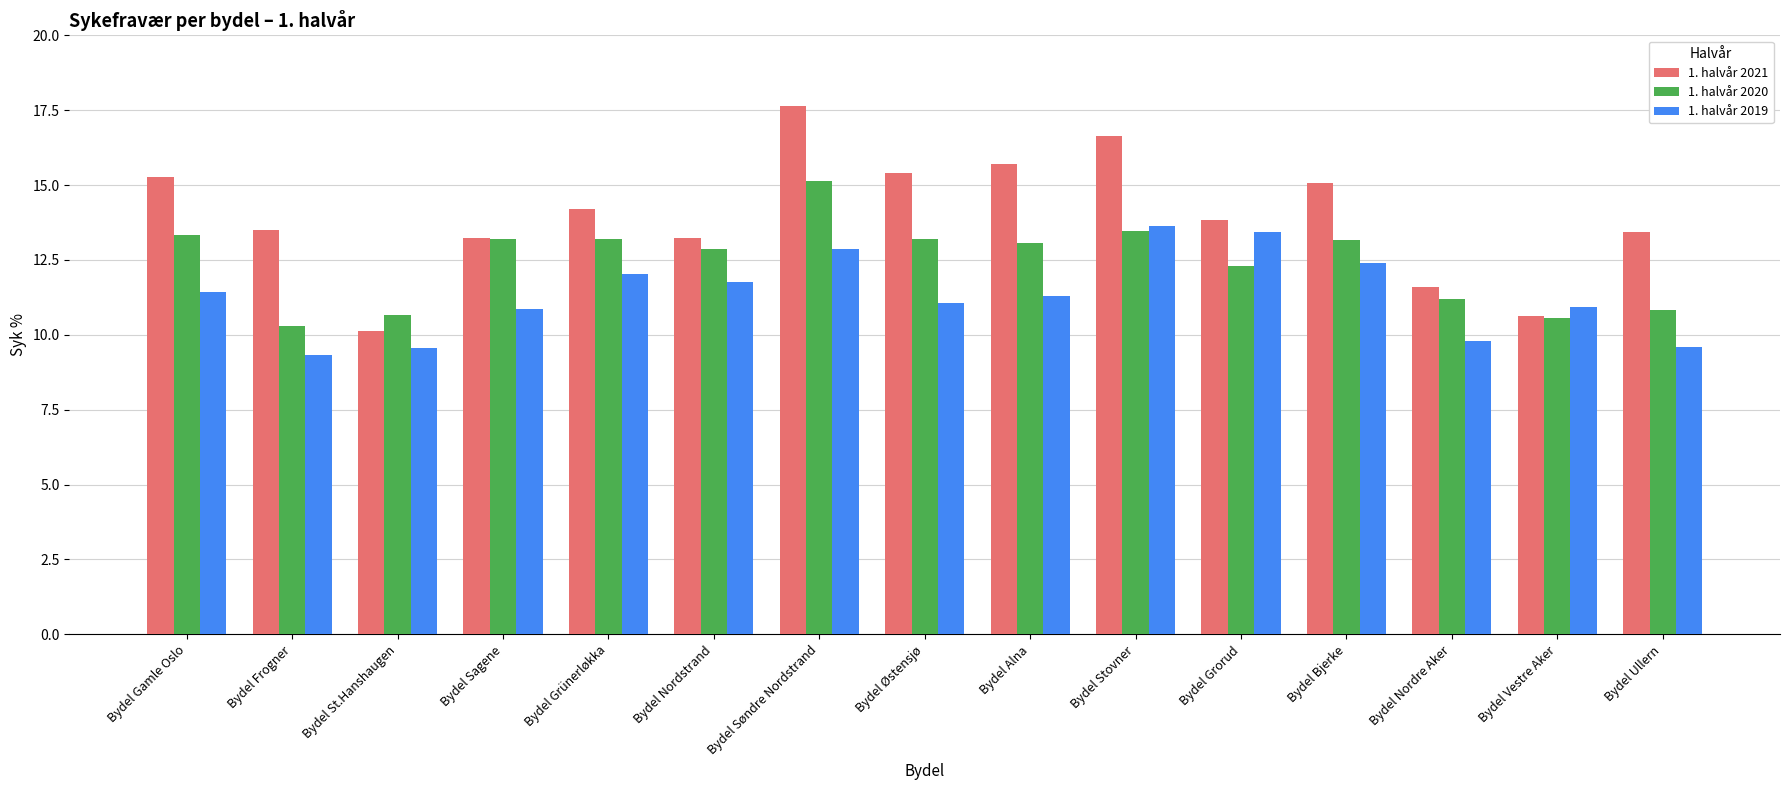

Which category has the lowest value across all series?

Bydel Frogner